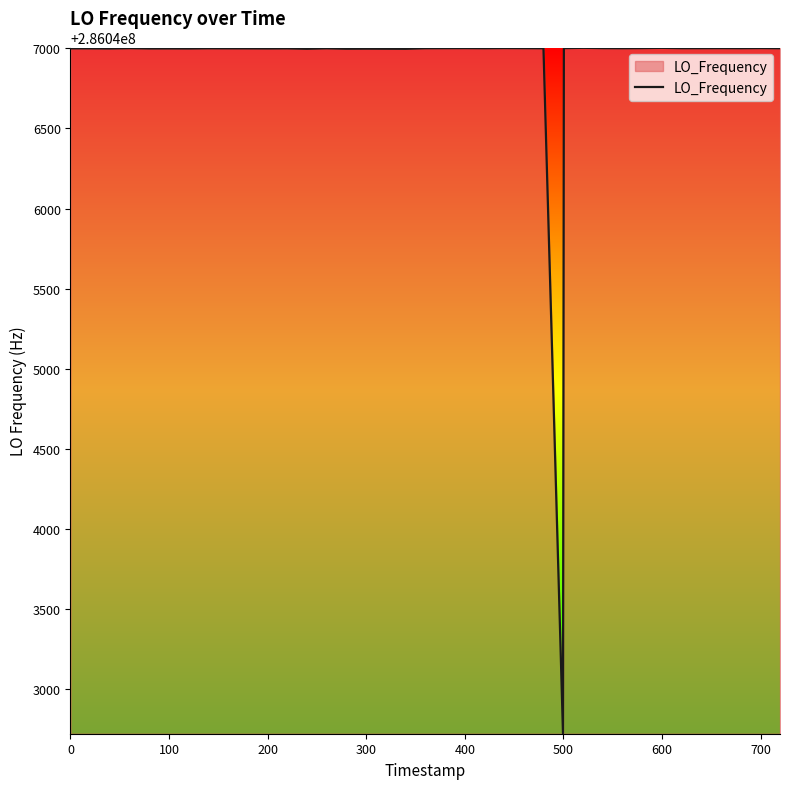

What is the smallest value displayed?

286042725.2